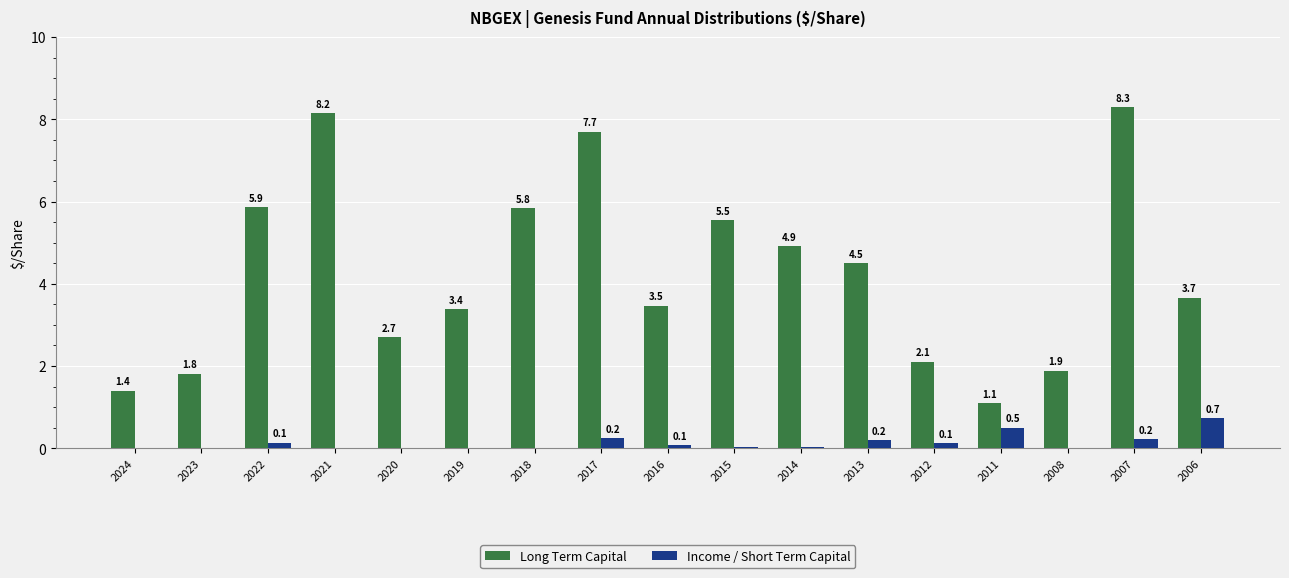

Which series has the largest total across all categories?

Long Term Capital